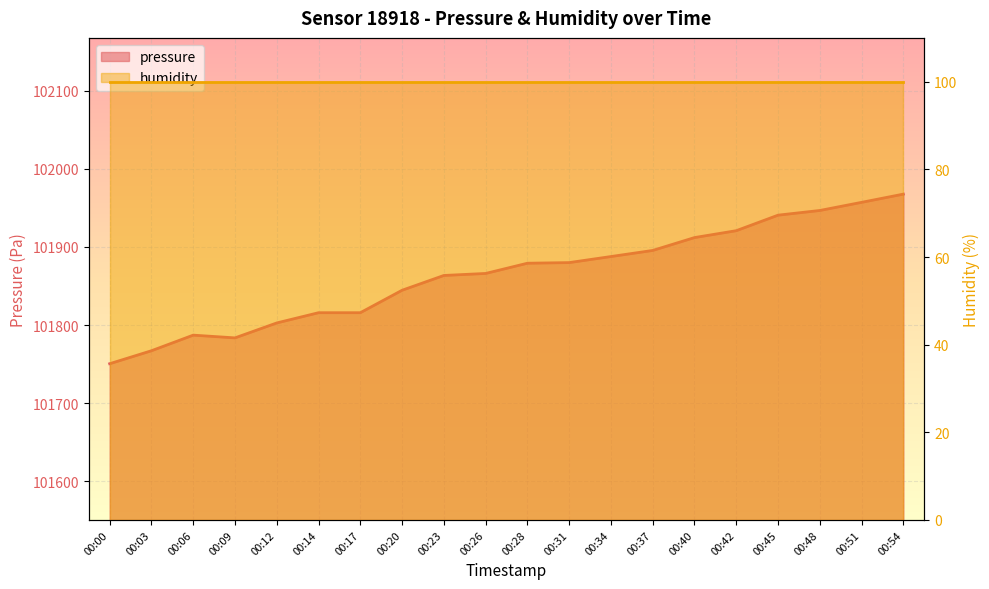

List the labels in order of value, largest first.

00:54, 00:51, 00:48, 00:45, 00:42, 00:40, 00:37, 00:34, 00:31, 00:28, 00:26, 00:23, 00:20, 00:14, 00:17, 00:12, 00:06, 00:09, 00:03, 00:00